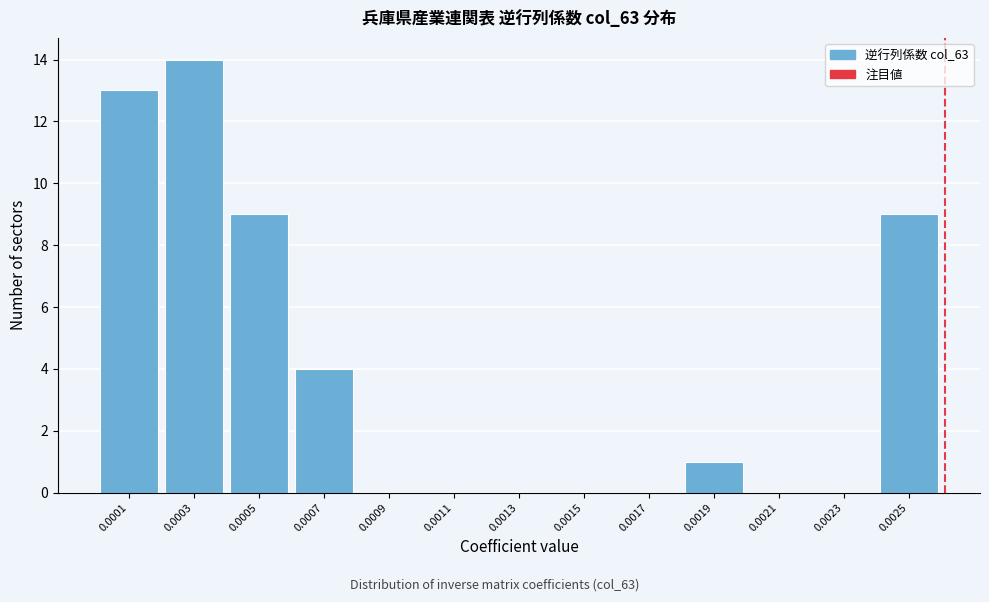

Reading left to right, transcribe all the data shown in this chart.

0.0001=13	0.0003=14	0.0005=9	0.0007=4	0.0009=0	0.0011=0	0.0013=0	0.0015=0	0.0017=0	0.0019=1	0.0021=0	0.0023=0	0.0025=9